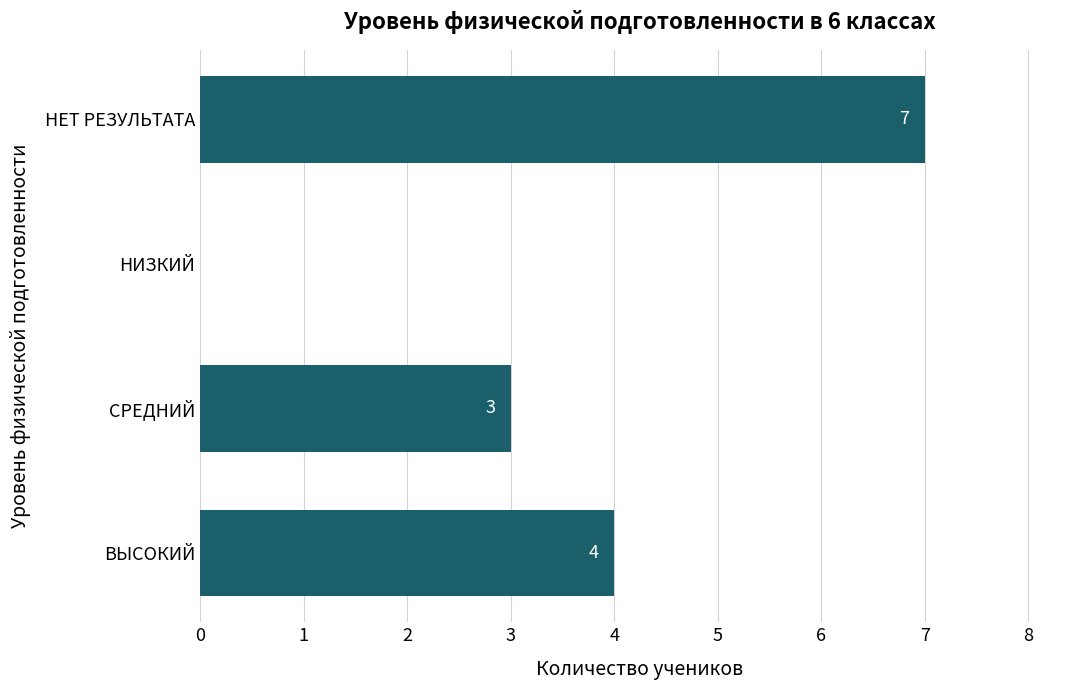

What is the average value?

4